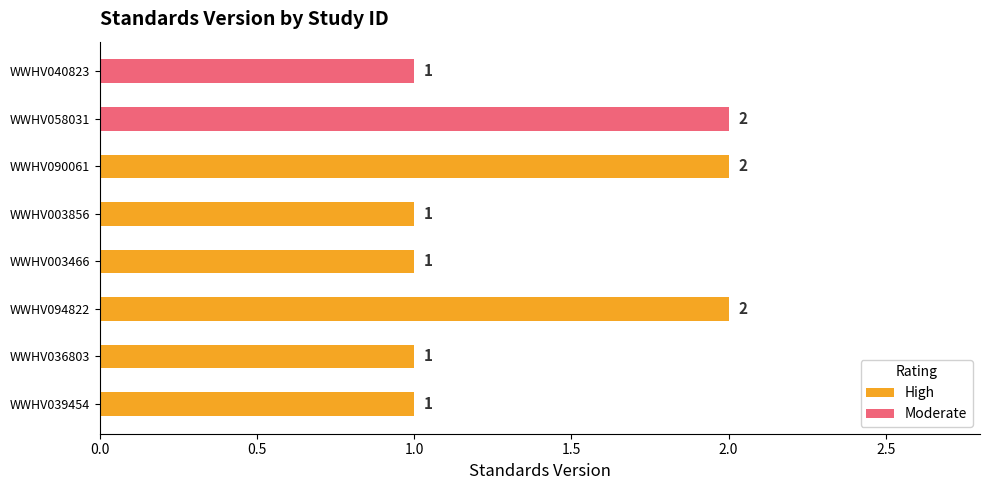

What is the maximum value shown in the chart?

2